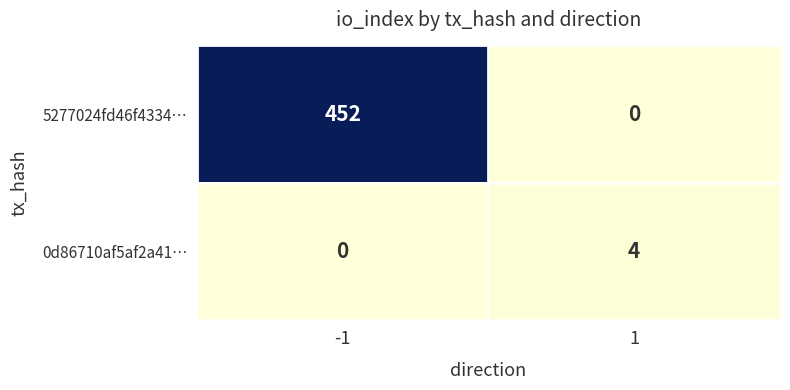

The value of 0d86710af5af2a41… at -1 is 0. True or false?

True